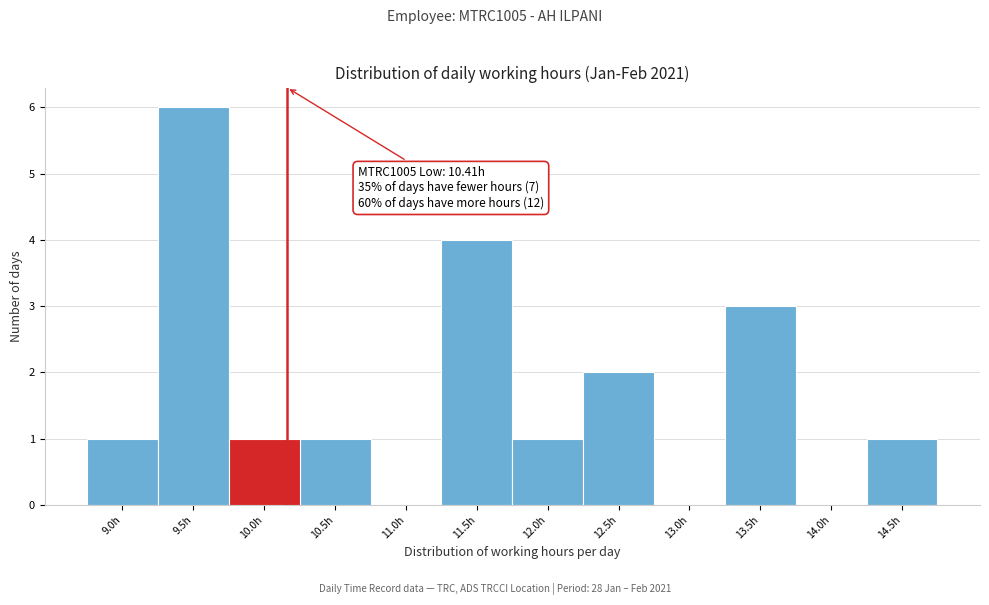

Reading left to right, list all the values displayed in this chart.

9.0h=1	9.5h=6	10.0h=1	10.5h=1	11.0h=0	11.5h=4	12.0h=1	12.5h=2	13.0h=0	13.5h=3	14.0h=0	14.5h=1